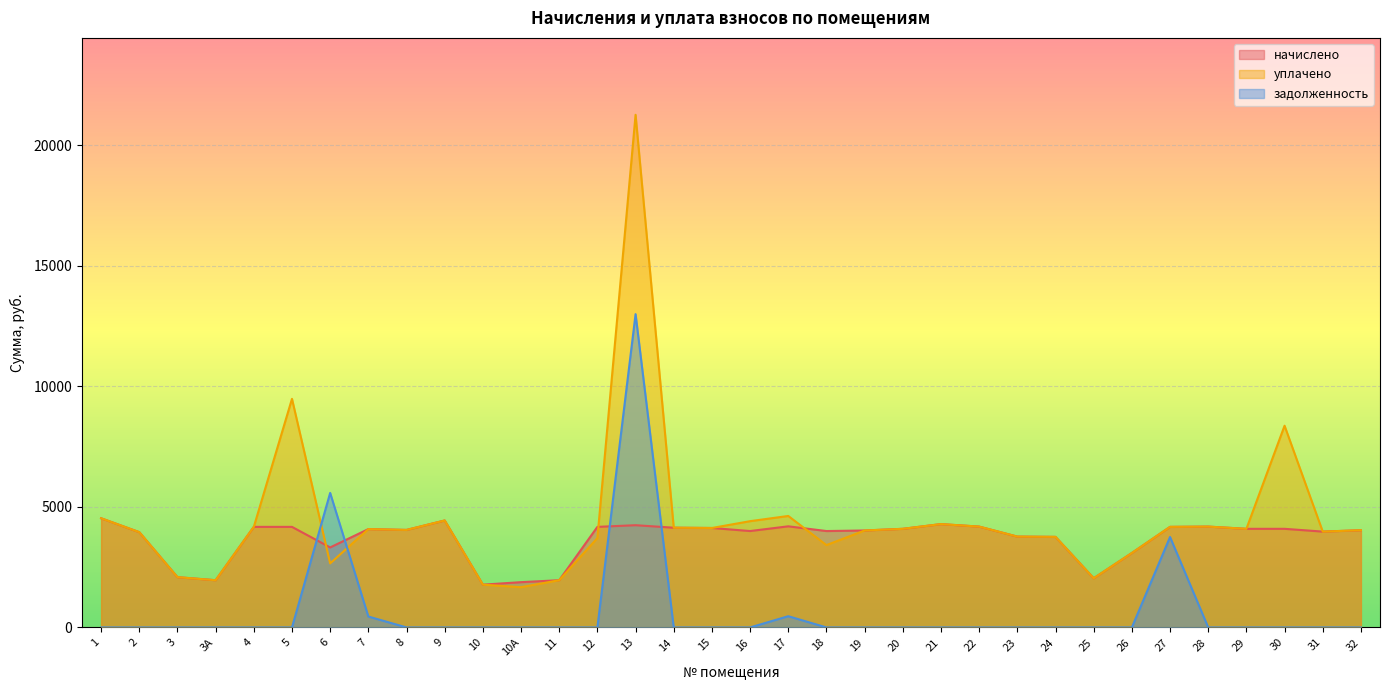

How many data points in задолженность are above 0?

5